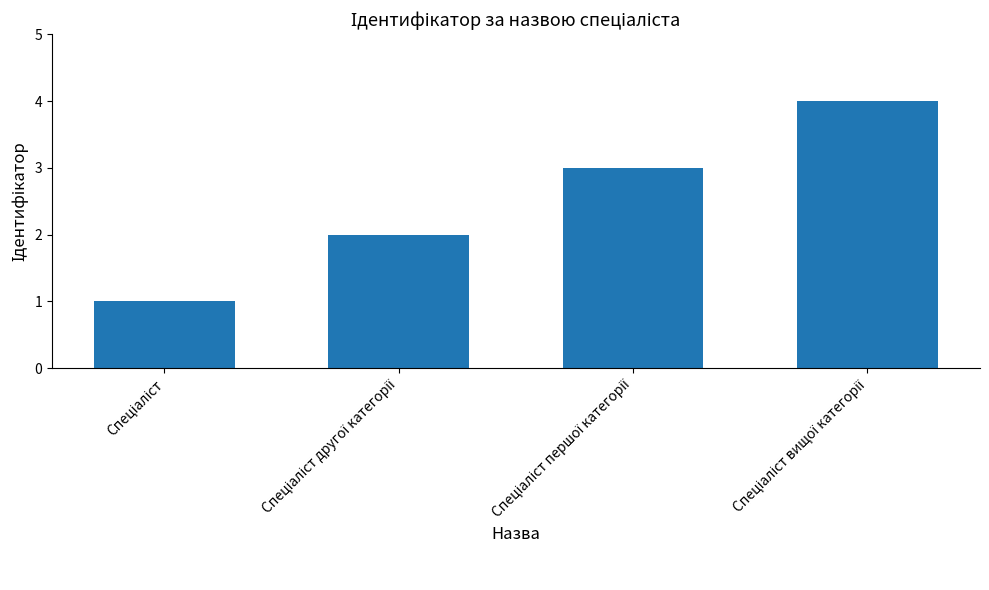

What is the maximum value shown in the chart?

4